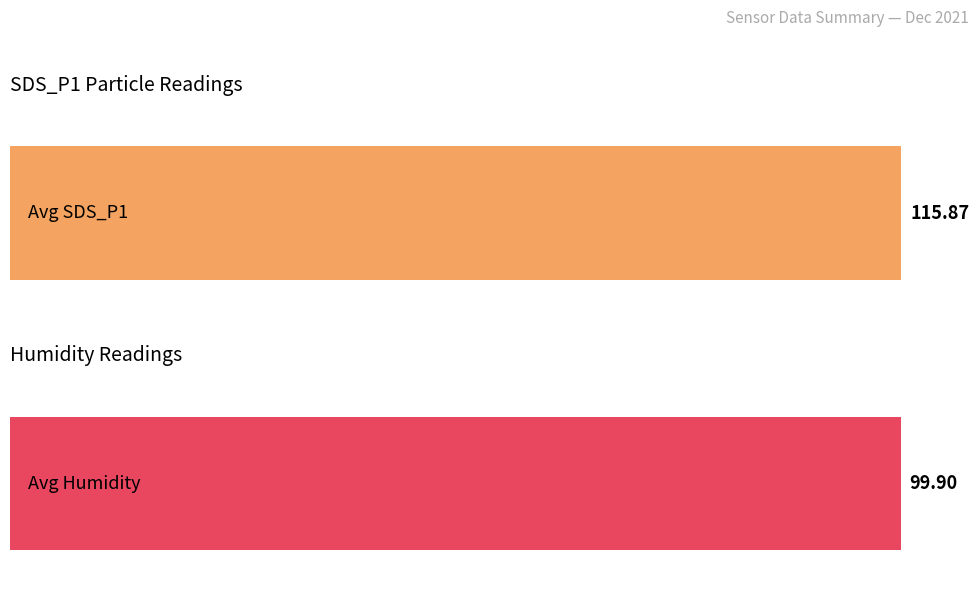

Which series has the largest range (max minus min)?

Avg SDS_P1